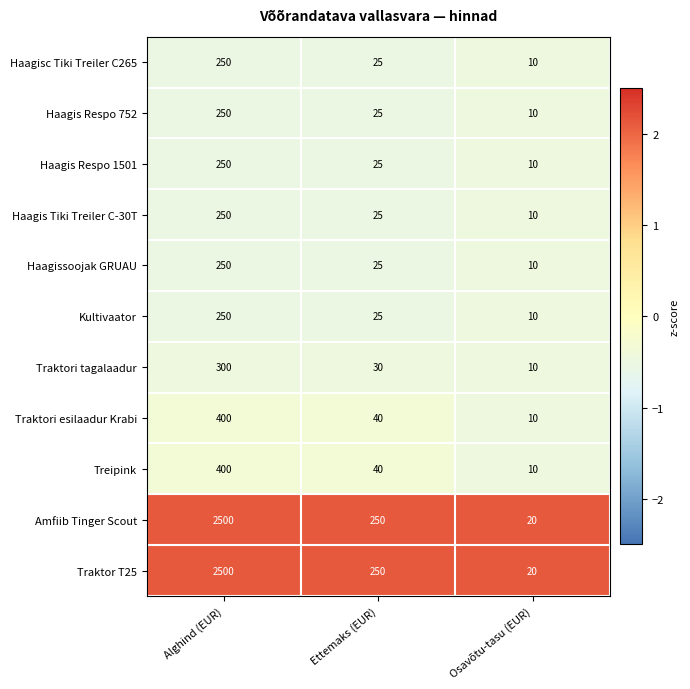

What is the maximum value for Traktori tagalaadur?

300